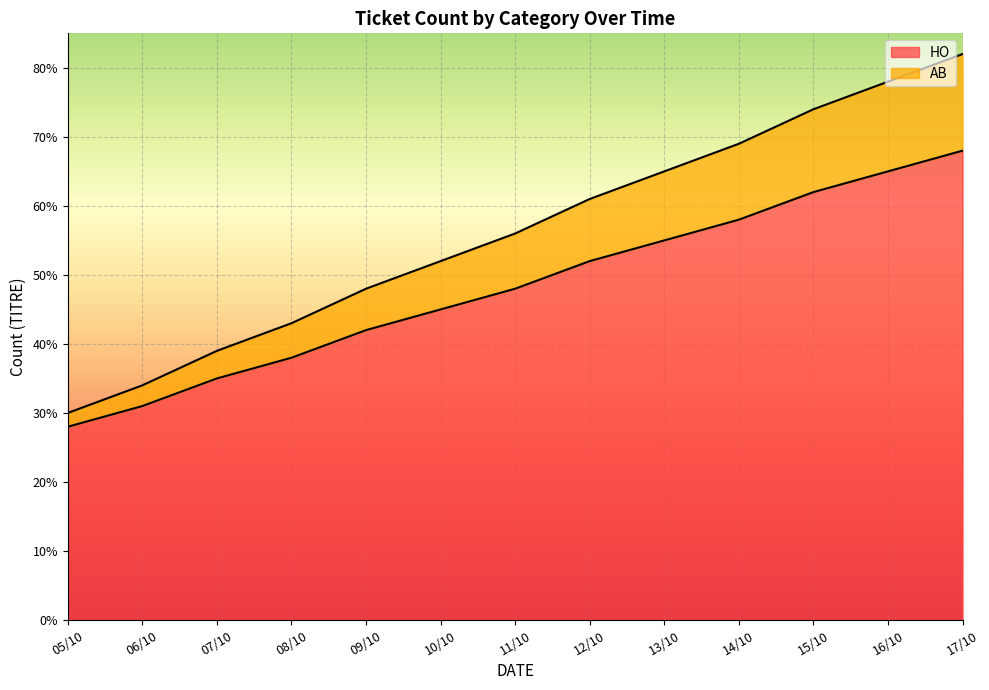

Where is AB nearest to the value 56?

11/10